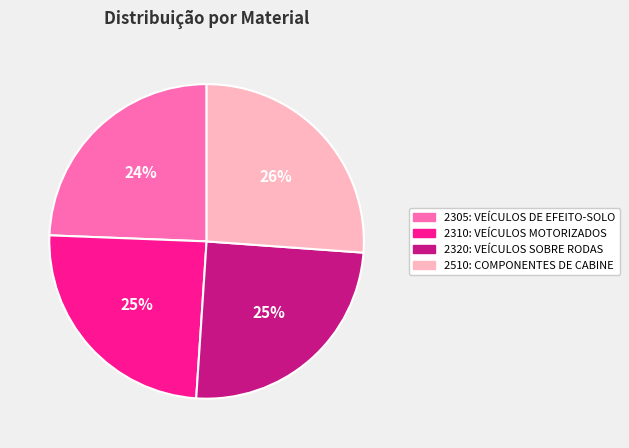

Is there a majority slice in this chart?

No